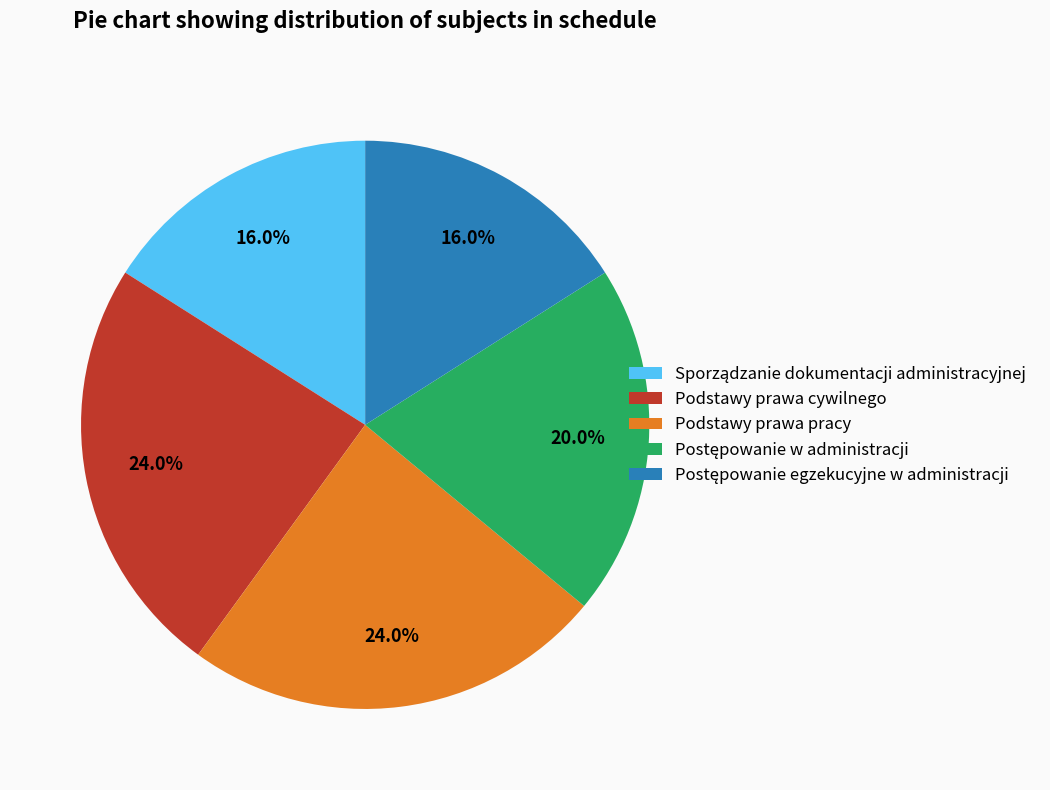

The Podstawy prawa pracy slice represents 24% of the pie. True or false?

True